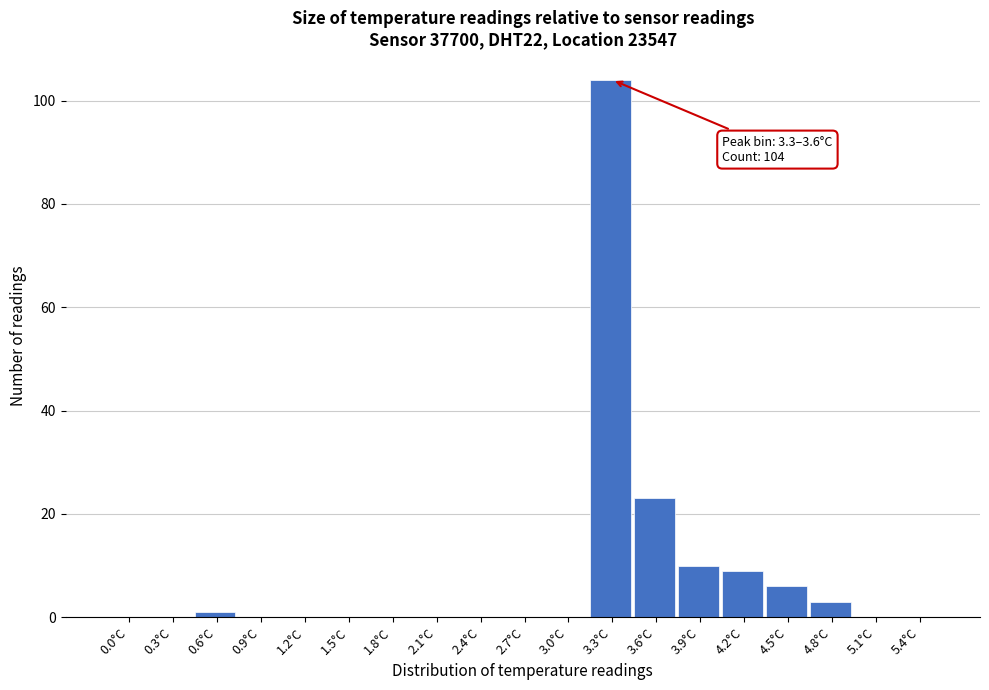

Reading left to right, transcribe all the data shown in this chart.

0.0°C=0	0.3°C=0	0.6°C=1	0.9°C=0	1.2°C=0	1.5°C=0	1.8°C=0	2.1°C=0	2.4°C=0	2.7°C=0	3.0°C=0	3.3°C=104	3.6°C=23	3.9°C=10	4.2°C=9	4.5°C=6	4.8°C=3	5.1°C=0	5.4°C=0